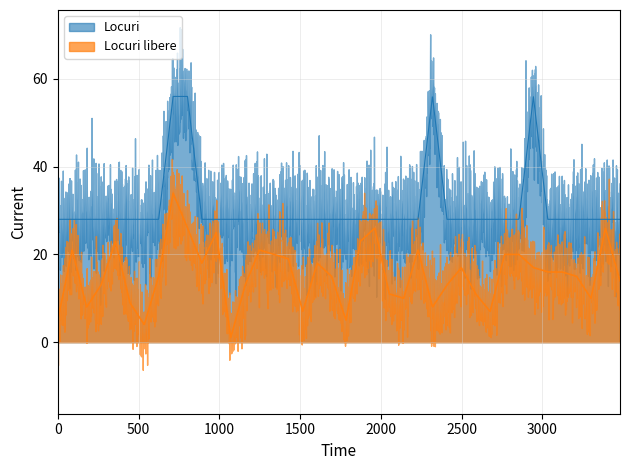

At how many categories does at least one series exceed 52?

4